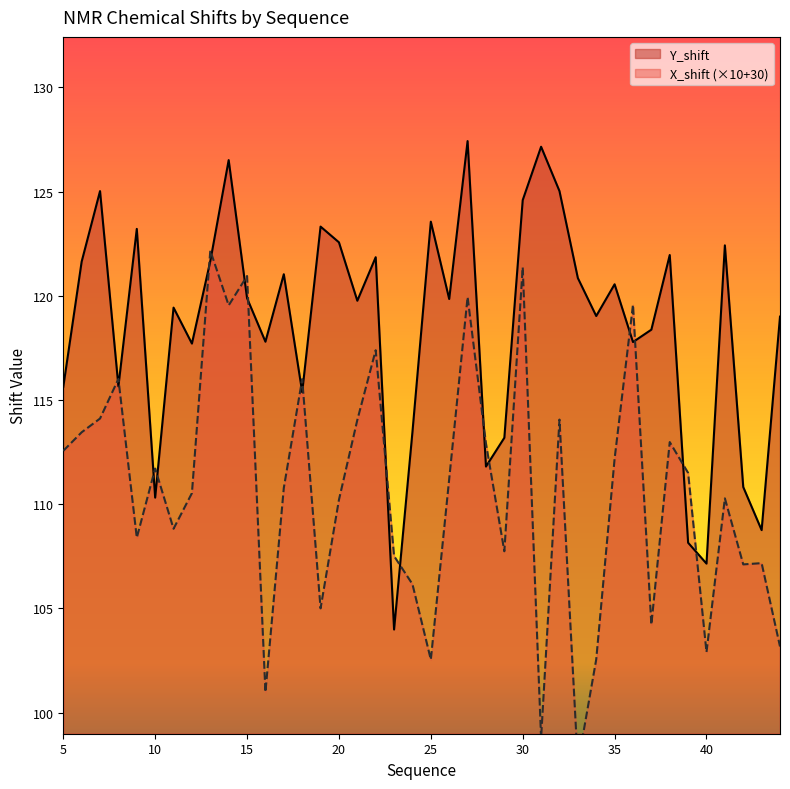

At which label does Y_shift first exceed 119?

6